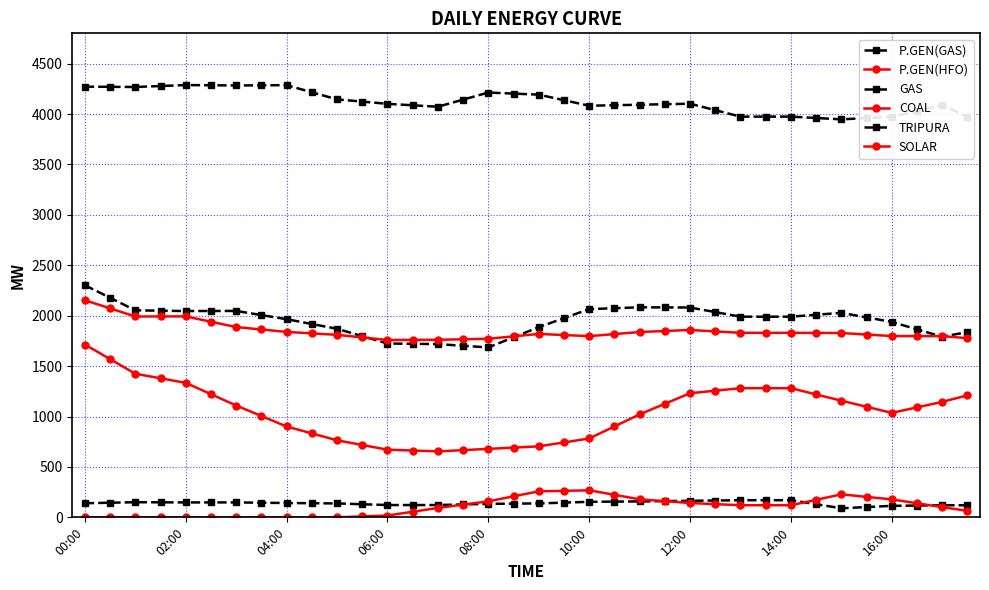

At how many categories does at least one series exceed 2047?

36